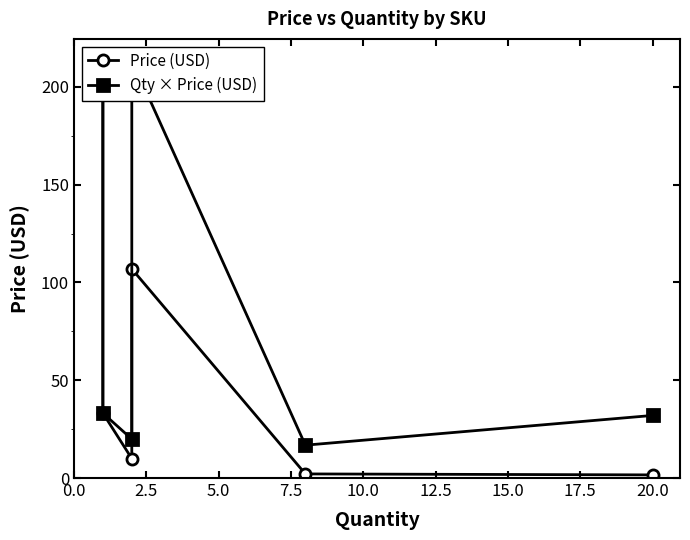

How many values in the Qty × Price (USD) series are below 33?

3